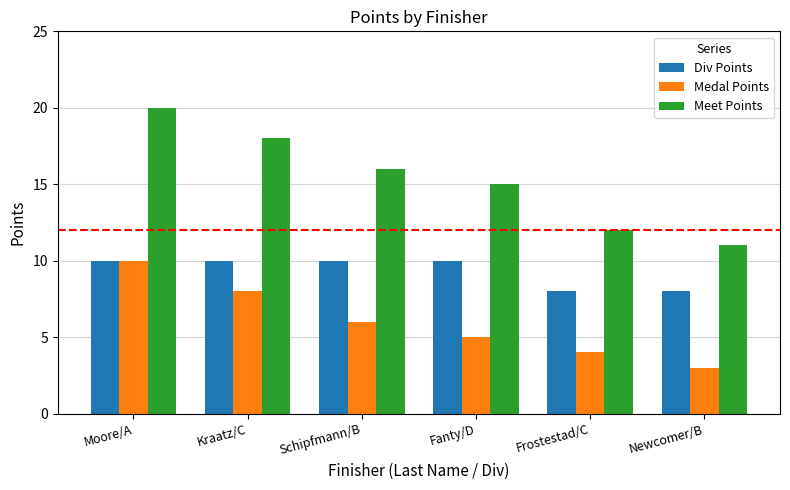

Reading right to left, transcribe all the data shown in this chart.

Div Points: Newcomer/B=8	Frostestad/C=8	Fanty/D=10	Schipfmann/B=10	Kraatz/C=10	Moore/A=10
Medal Points: Newcomer/B=3	Frostestad/C=4	Fanty/D=5	Schipfmann/B=6	Kraatz/C=8	Moore/A=10
Meet Points: Newcomer/B=11	Frostestad/C=12	Fanty/D=15	Schipfmann/B=16	Kraatz/C=18	Moore/A=20